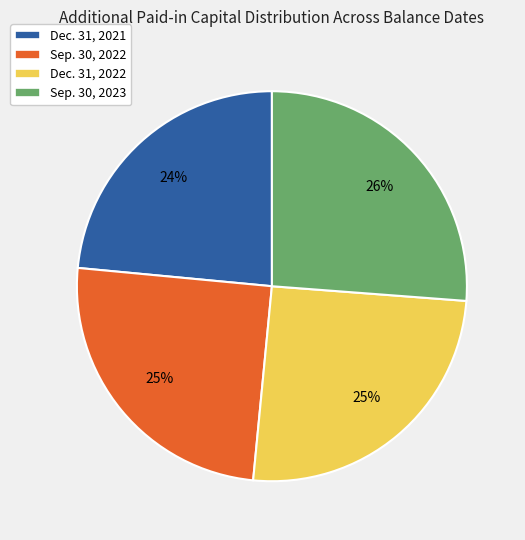

How many segments does this pie chart have?

4